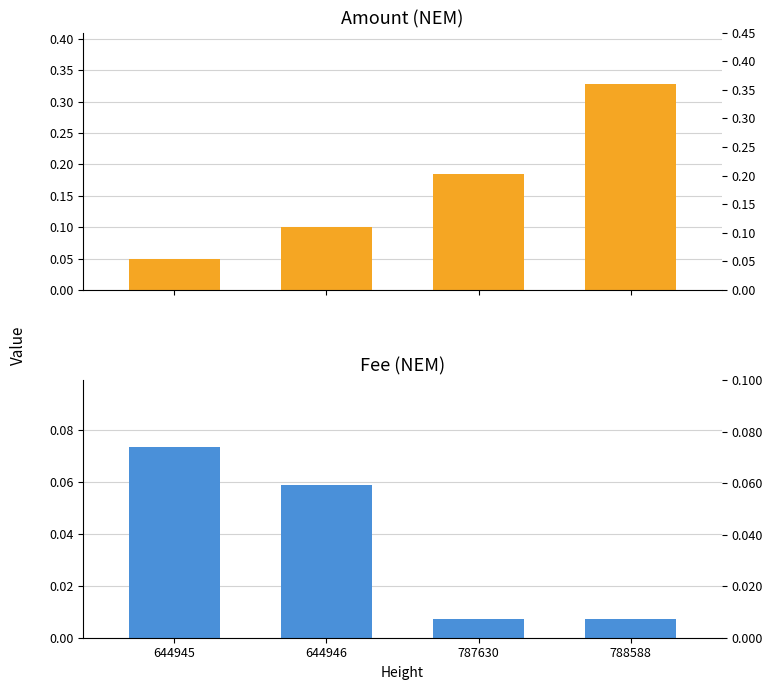

What is the total value across all series at 788588?

0.3